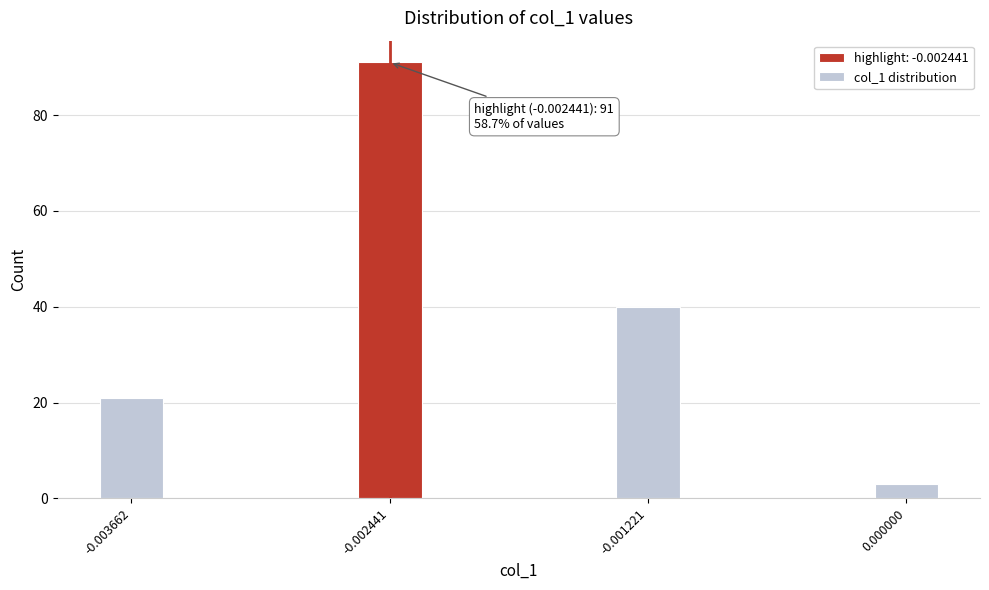

Reading right to left, transcribe all the data shown in this chart.

3	40	91	21